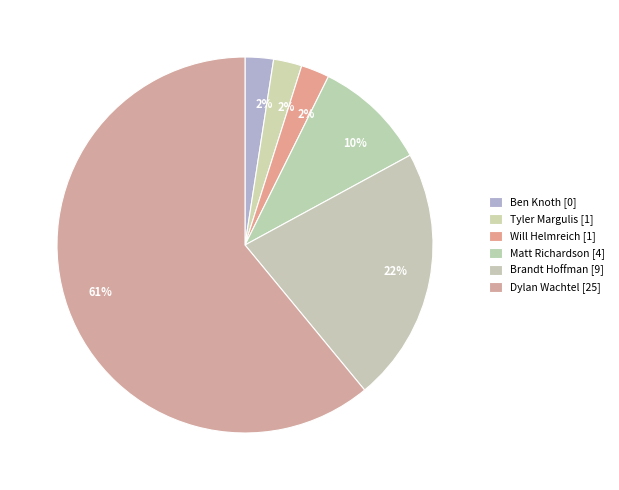

How many slices are in this pie chart?

6